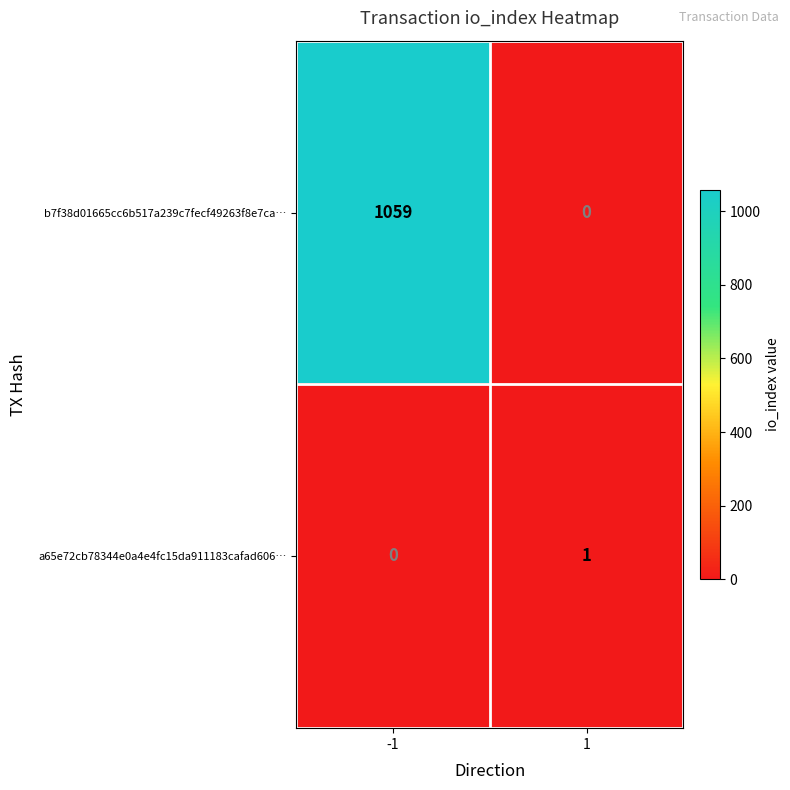

Is it true that a65e72cb78344e0a4e4fc15da911183cafad606… equals 1 at -1?

False